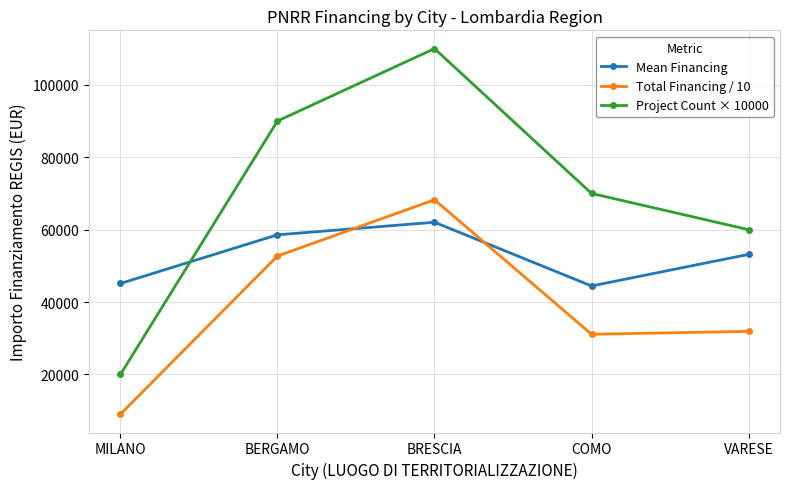

At which category is the sum across all series the highest?

BRESCIA